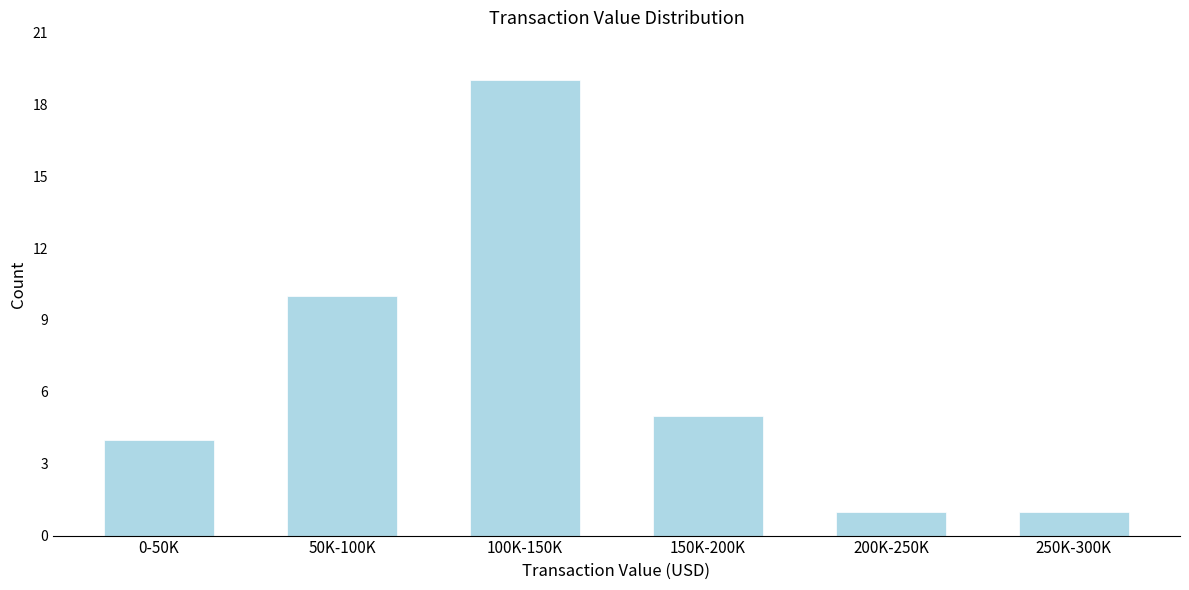

Reading right to left, transcribe all the data shown in this chart.

1	1	5	19	10	4